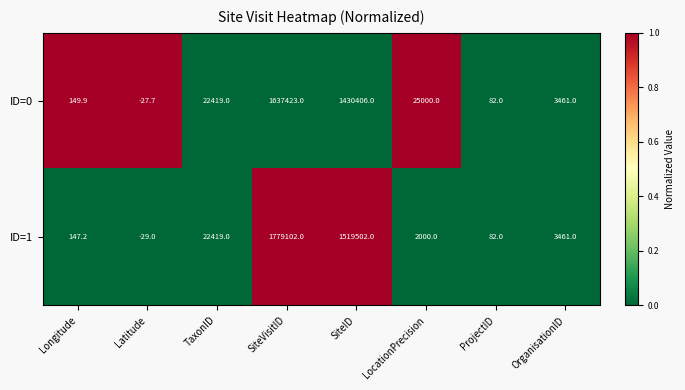

Reading left to right, transcribe all the data shown in this chart.

ID=0: Longitude=149.9	Latitude=-27.7	TaxonID=22419.0	SiteVisitID=1637423.0	SiteID=1430406.0	LocationPrecision=25000.0	ProjectID=82.0	OrganisationID=3461.0
ID=1: Longitude=147.2	Latitude=-29.0	TaxonID=22419.0	SiteVisitID=1779102.0	SiteID=1519502.0	LocationPrecision=2000.0	ProjectID=82.0	OrganisationID=3461.0